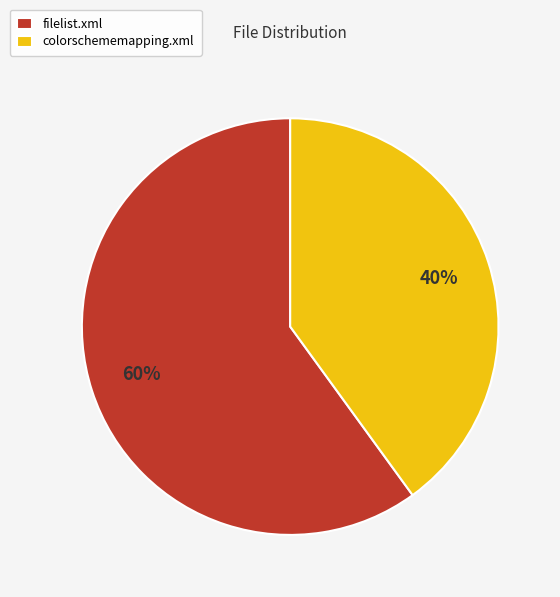

What is the ratio of the value at filelist.xml to the value at colorschememapping.xml?

1.5